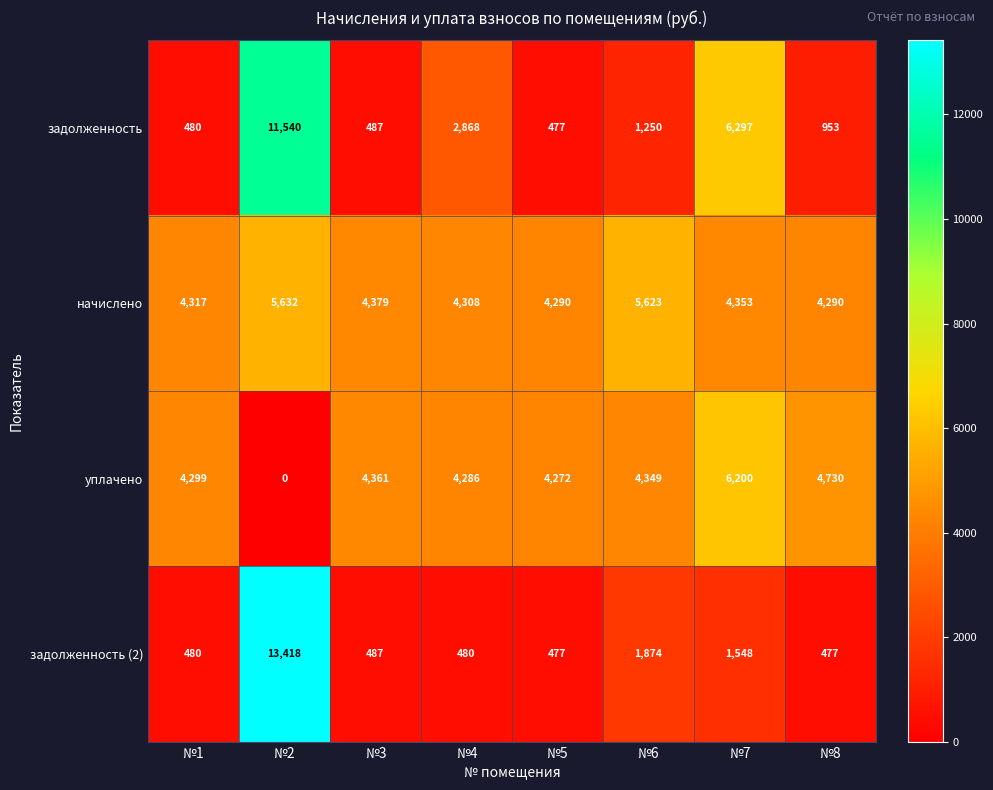

What is the spread (max minus min) of values at №2?

13418